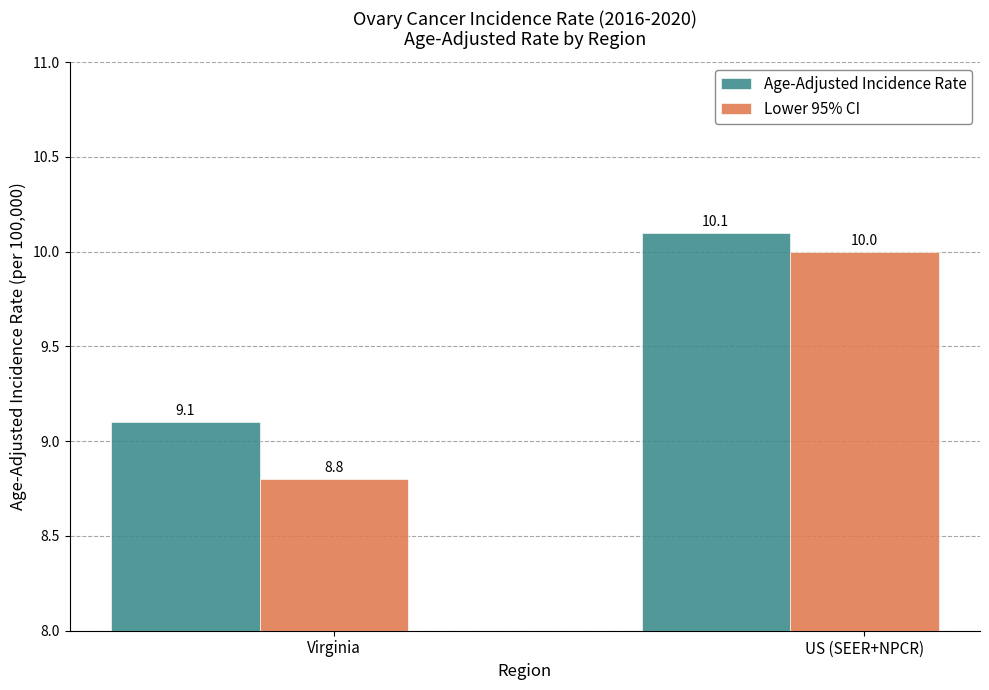

What is the label of the 2nd bar from the right?

Virginia